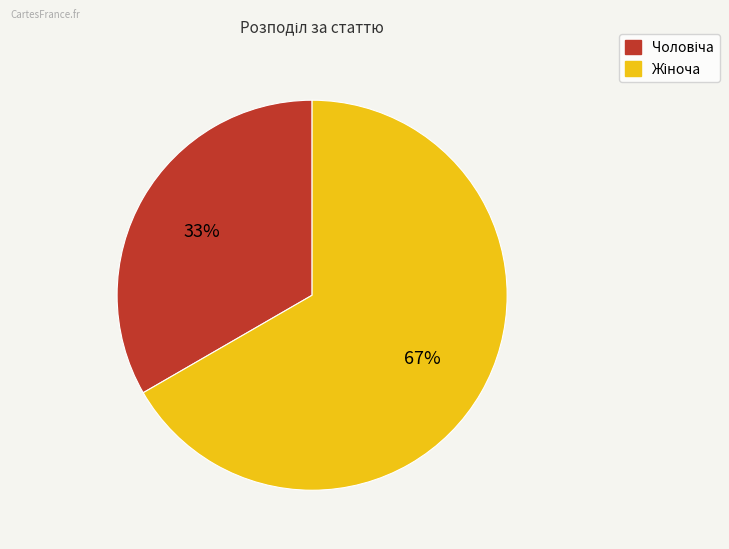

To the nearest percent, what is the average slice percentage?

50%